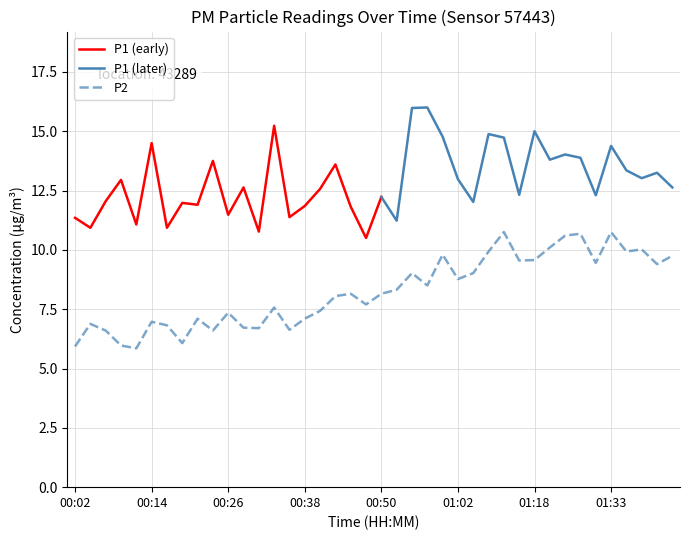

What is the label of the 2nd point from the left?

00:04